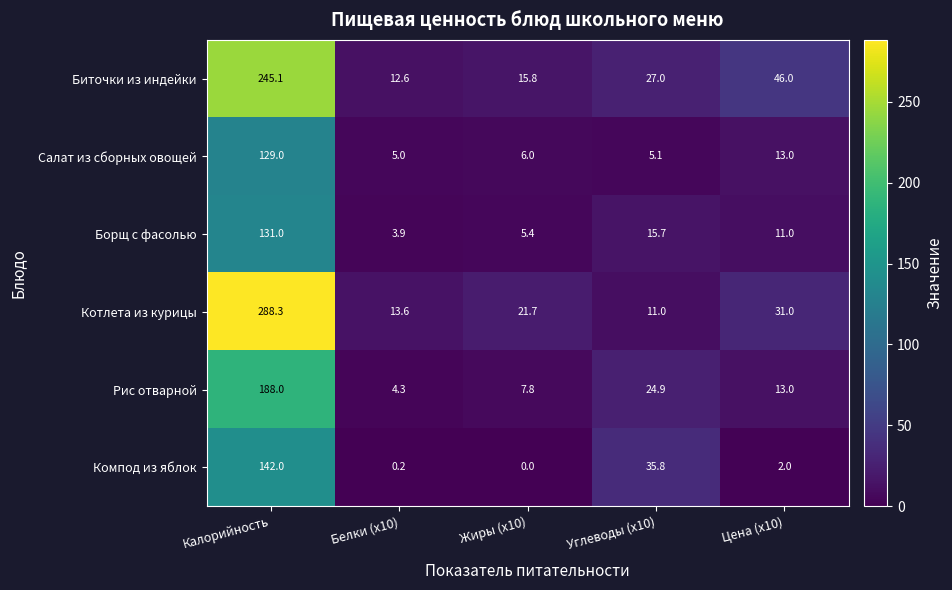

What is the difference between the Котлета из курицы values at Цена (x10) and Углеводы (x10)?

20.0